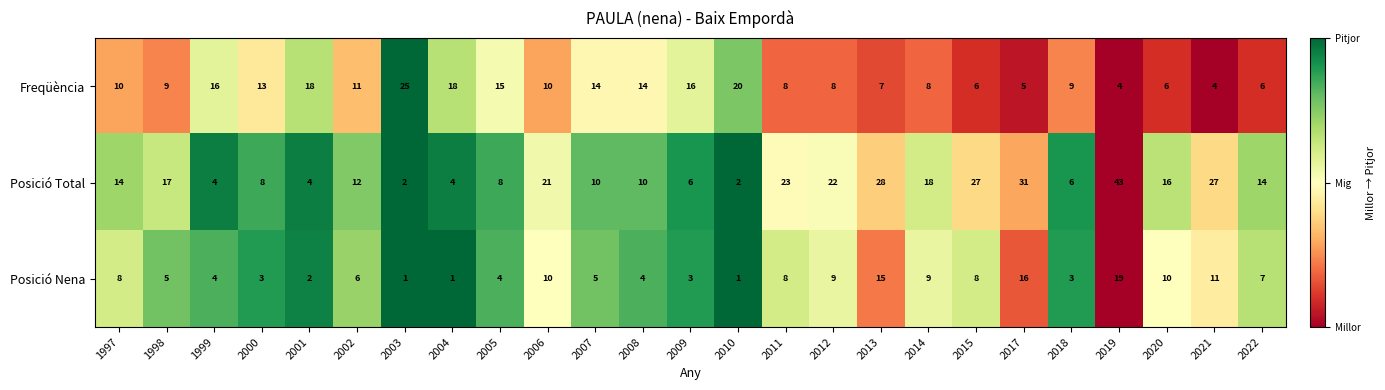

What value does the Posició Nena series have at 2020?

10